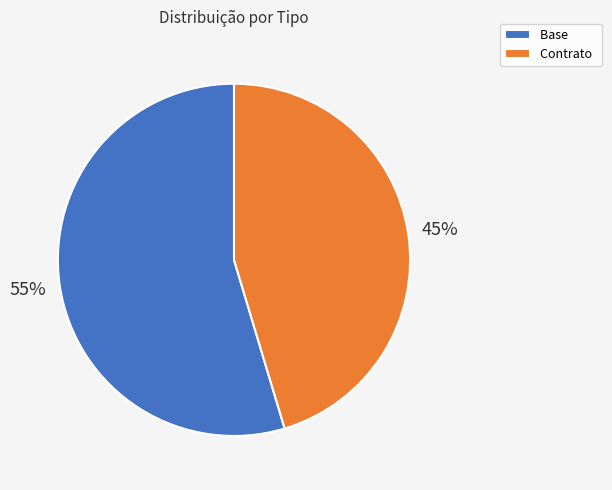

Approximately how many times larger is the value at Base compared to Contrato?

1.2